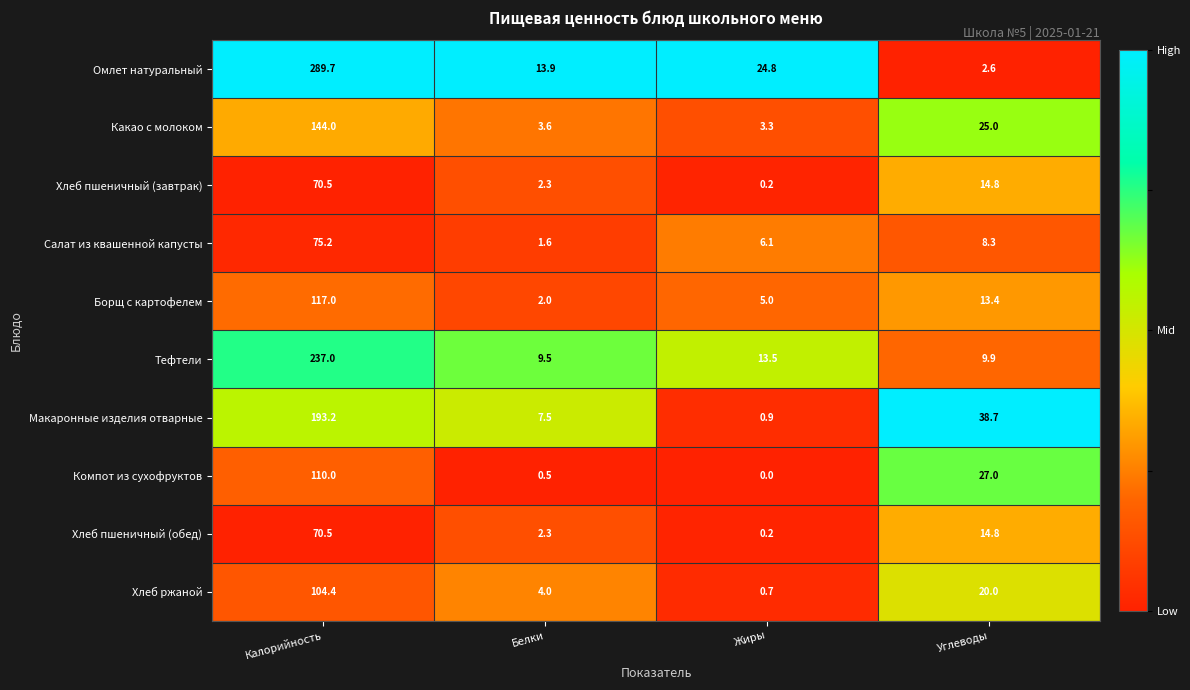

Which series has the largest total across all categories?

Омлет натуральный